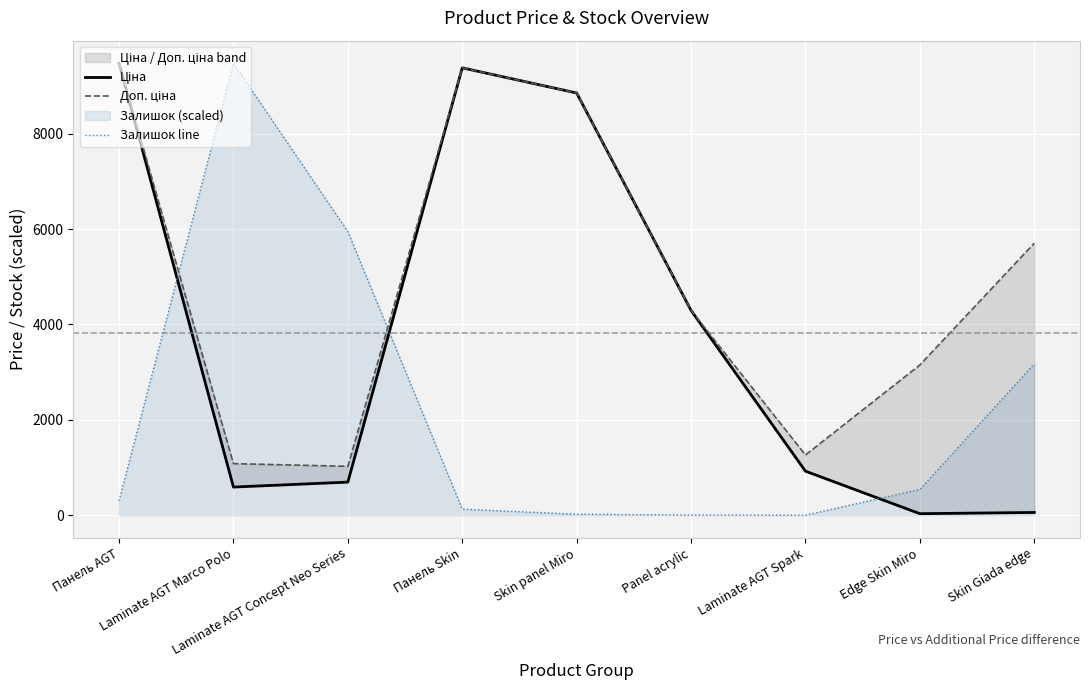

Which series has the widest spread of values?

Залишок line